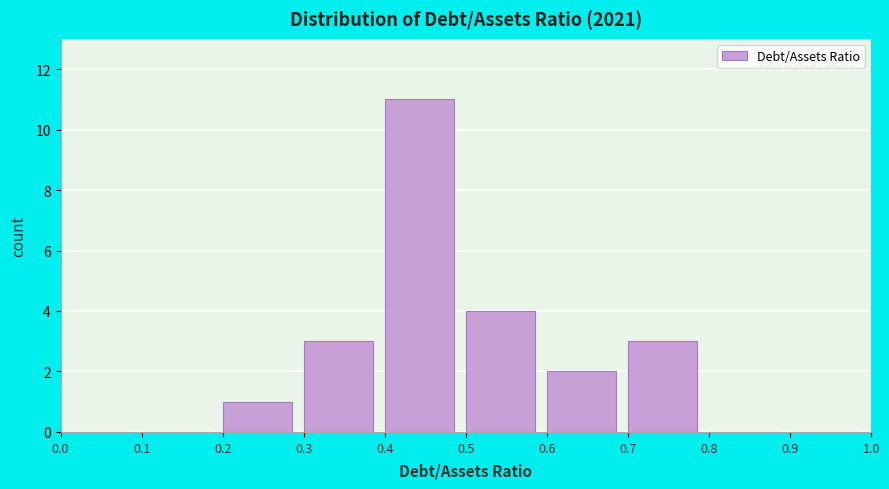

Reading left to right, list every bar in this chart as the range it spans on the x-axis followed by its height. The values are not printed on the chart, so give them approximately, as read against the axis.

0.0 to 0.1: 0
0.1 to 0.2: 0
0.2 to 0.3: 1
0.3 to 0.4: 3
0.4 to 0.5: 11
0.5 to 0.6: 4
0.6 to 0.7: 2
0.7 to 0.8: 3
0.8 to 0.9: 0
0.9 to 1.0: 0